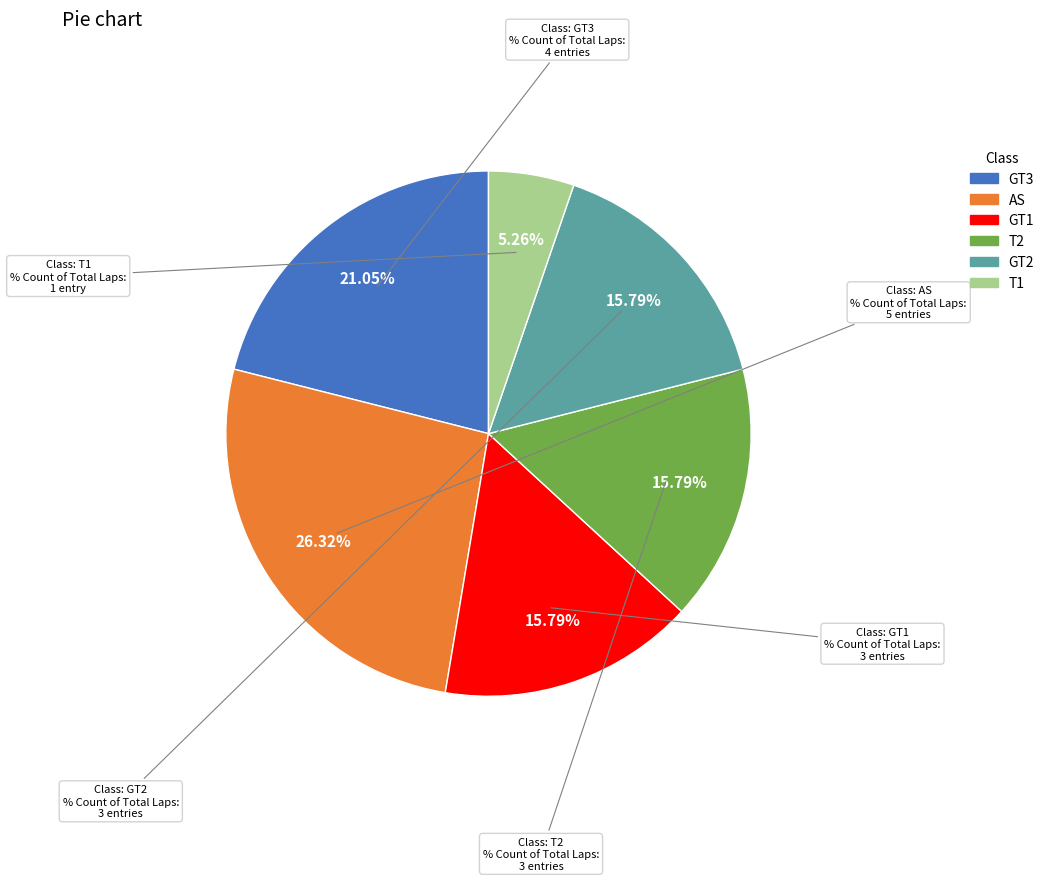

To the nearest percent, what portion does GT1 represent?

16%